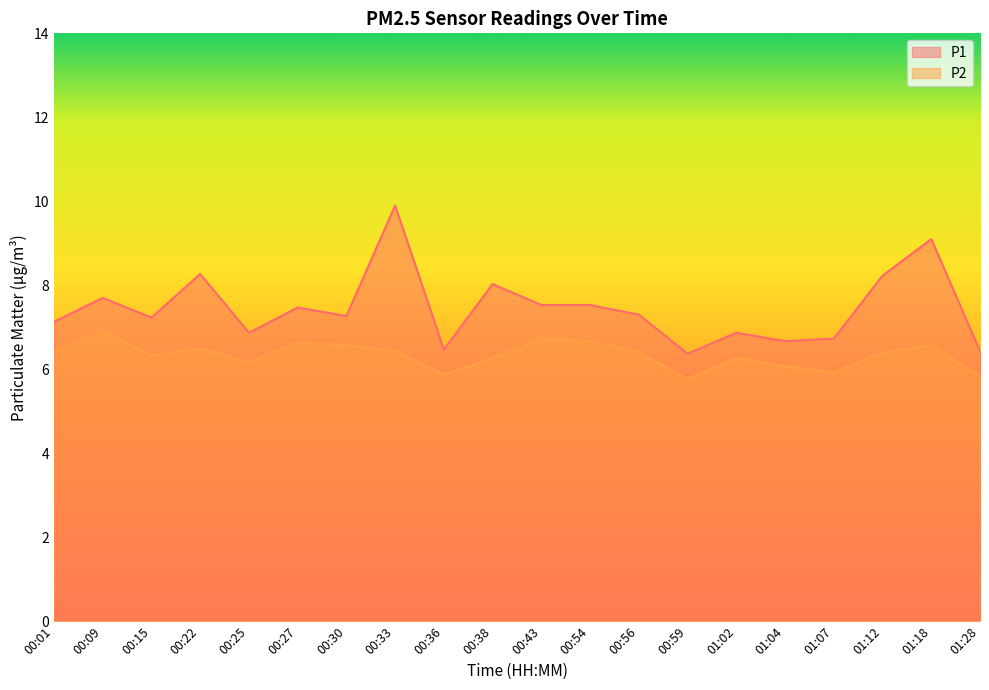

Which label corresponds to the largest value in the chart?

00:33